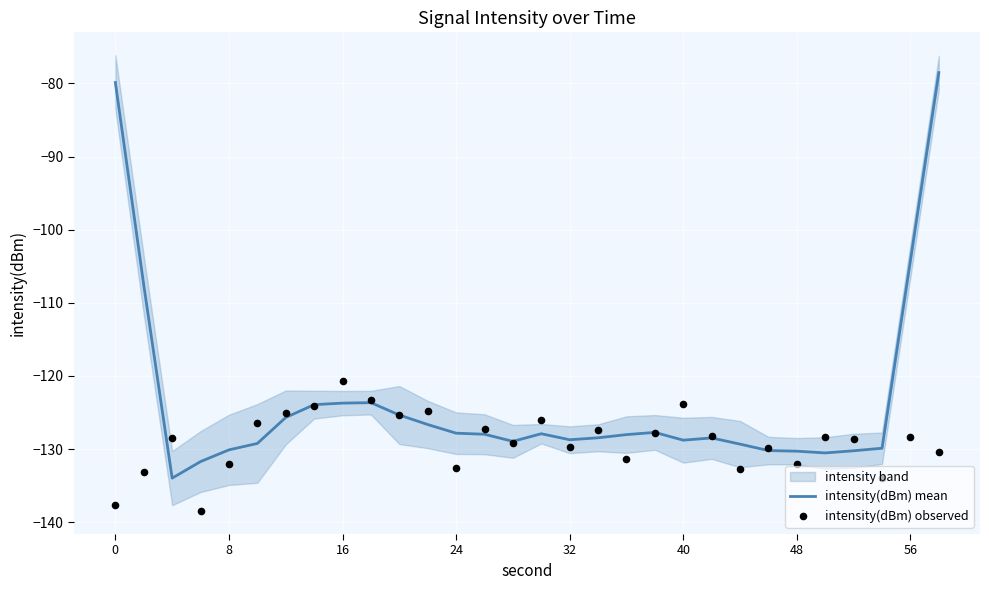

Which series has the largest total across all categories?

intensity(dBm) mean